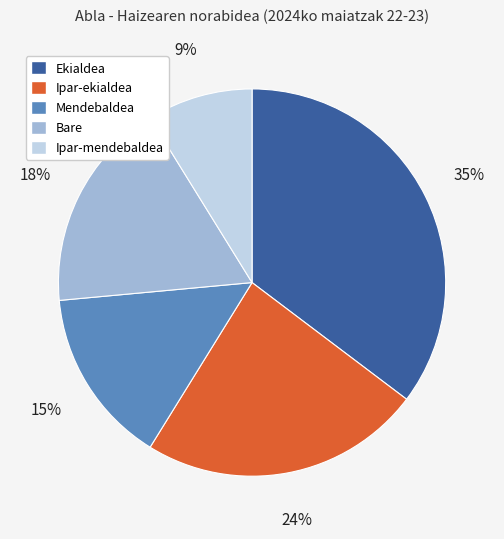

Do Ekialdea and Ipar-ekialdea together represent more than half of the pie?

Yes